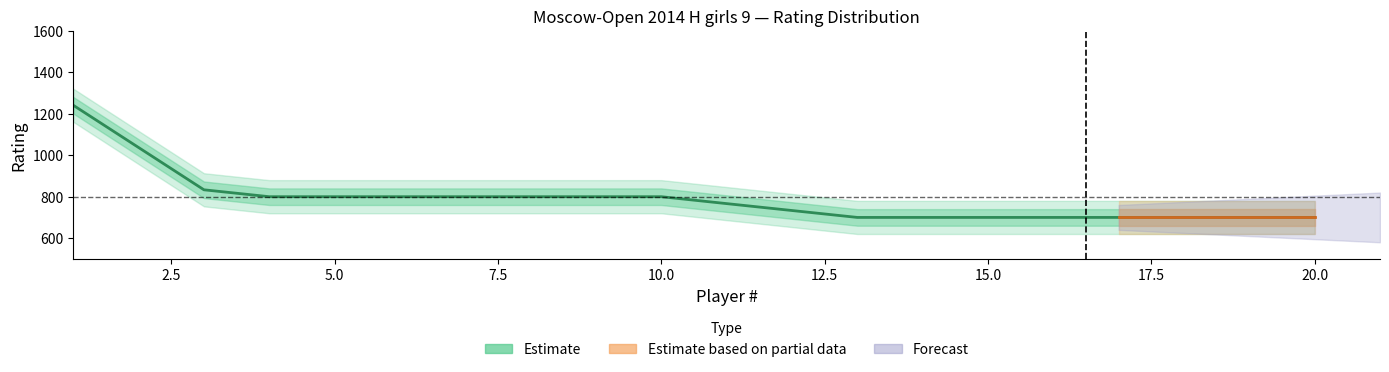

Is it true that the value at 15.0 is 700.0?

True